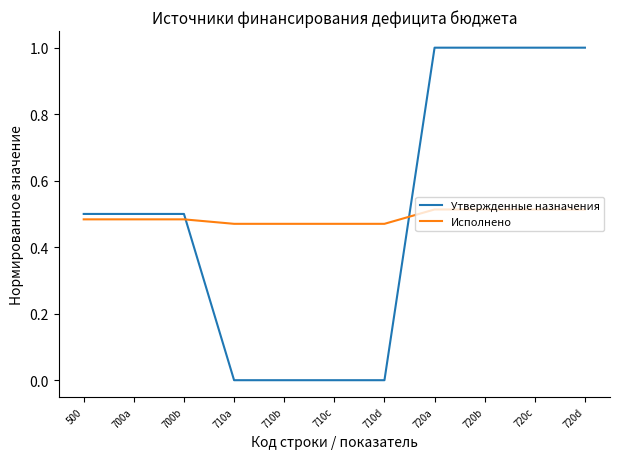

Which series has the widest spread of values?

Утвержденные назначения